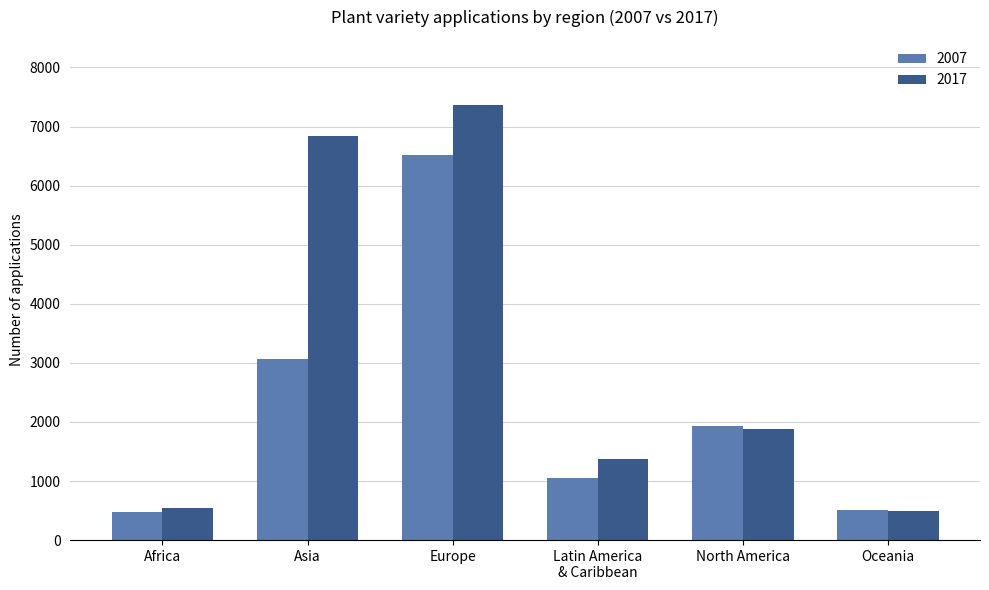

Rank the series at Europe from lowest to highest value.

2007, 2017